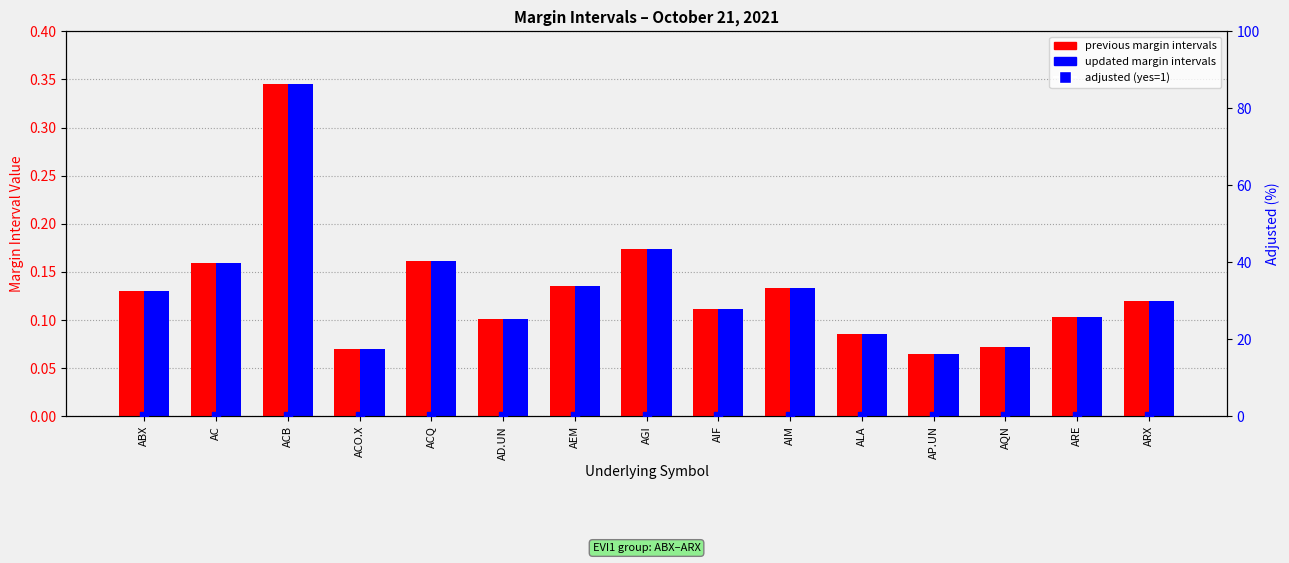

Which series reaches the minimum Y coordinate?

adjusted (yes=1)